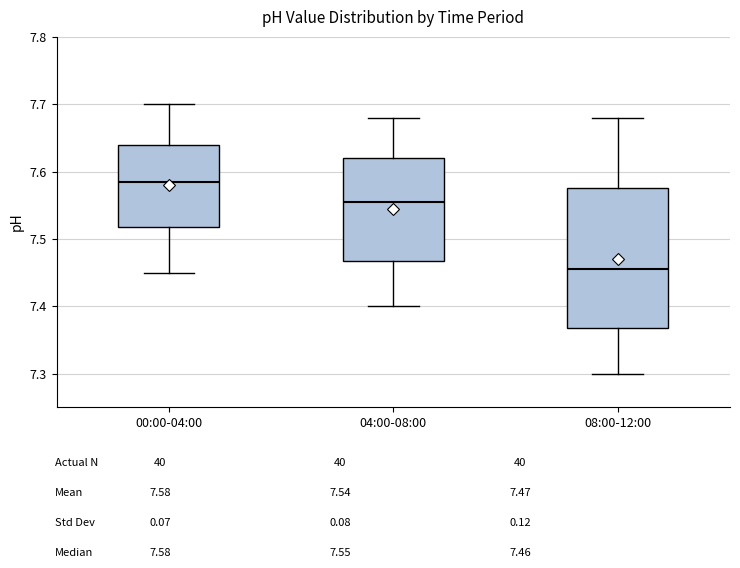

Which box's median line is the lowest?

08:00-12:00